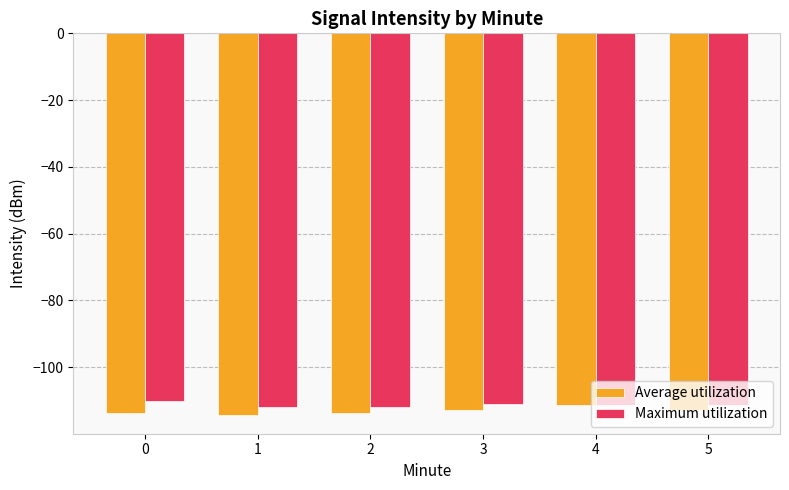

List the series in order of their peak value, highest first.

Maximum utilization, Average utilization